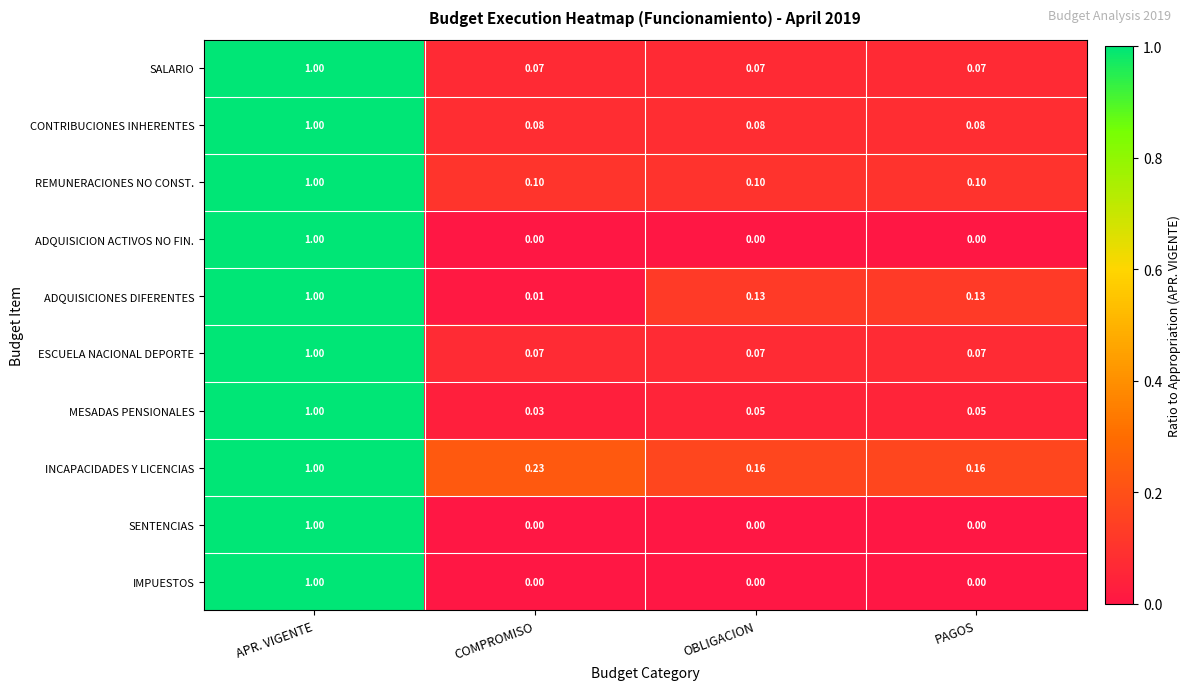

At which label does CONTRIBUCIONES INHERENTES reach its peak?

APR. VIGENTE